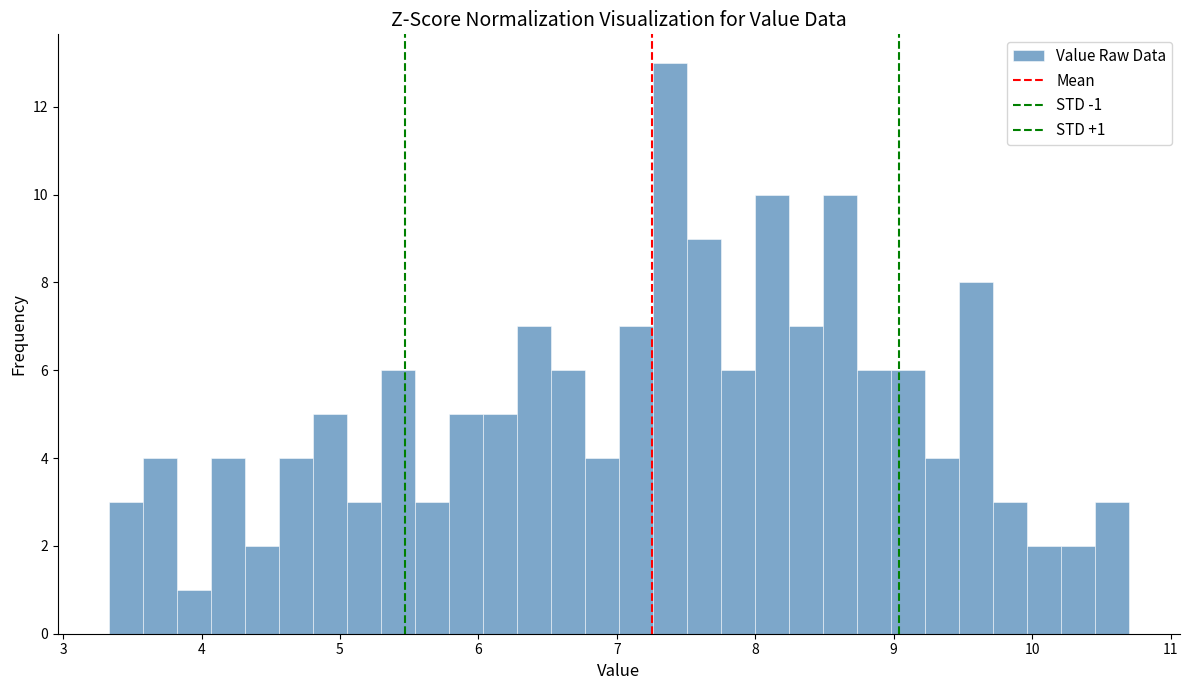

Around what value on the x-axis is the tallest bar? Give the approximate position of its centre, as read against the axis.

7.4